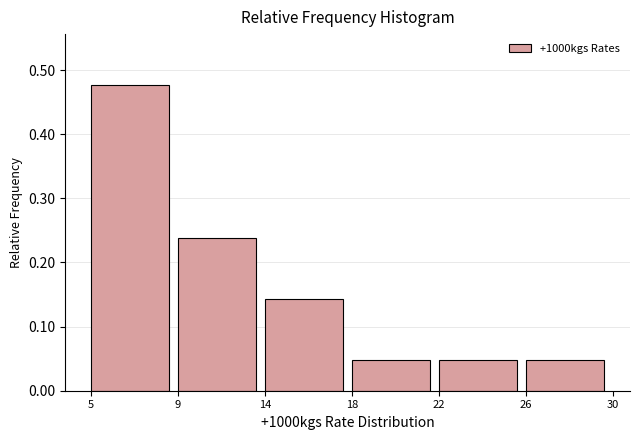

What is the difference between the maximum and minimum values?

0.4